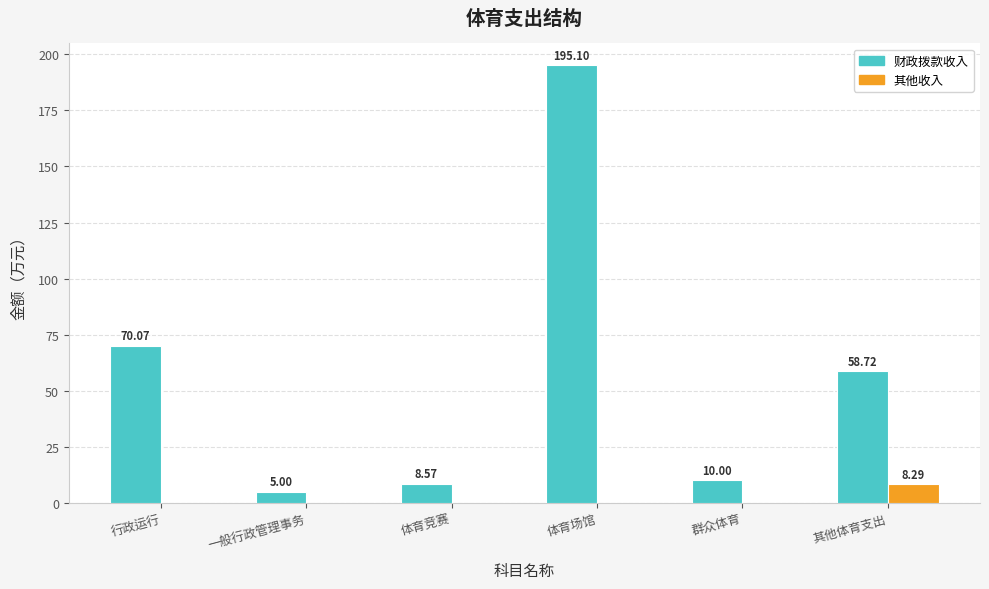

What is the sum of all 其他收入 values?

8.3